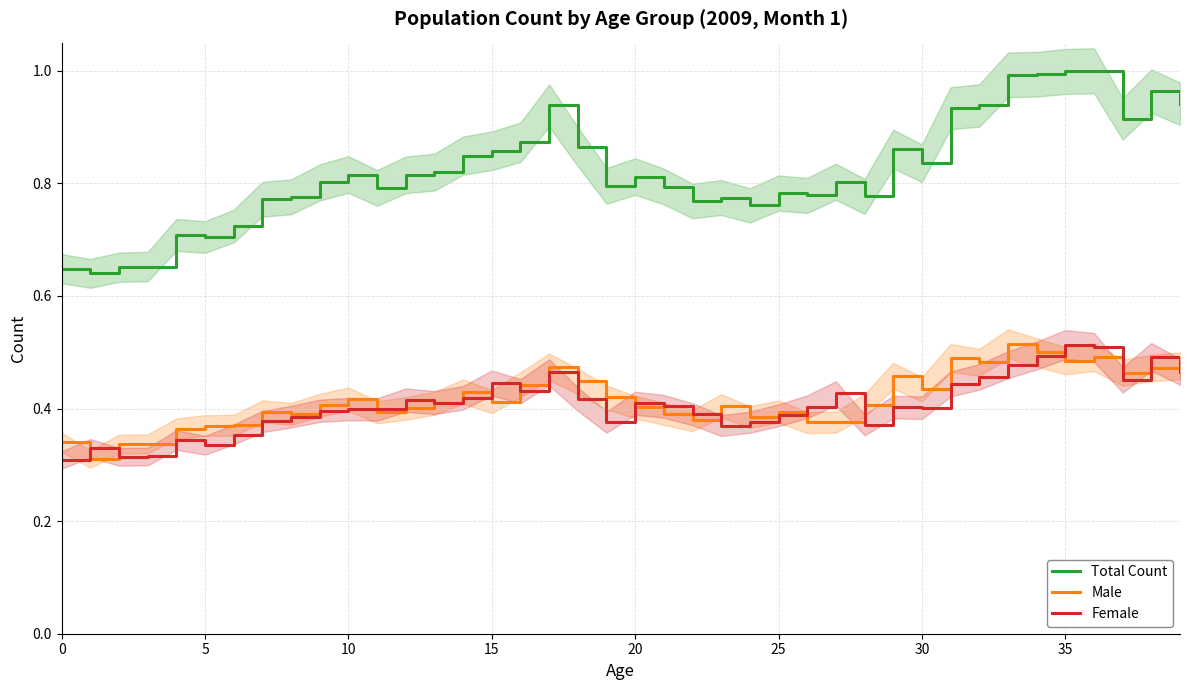

True or false: Female and Total Count intersect in this chart.

False